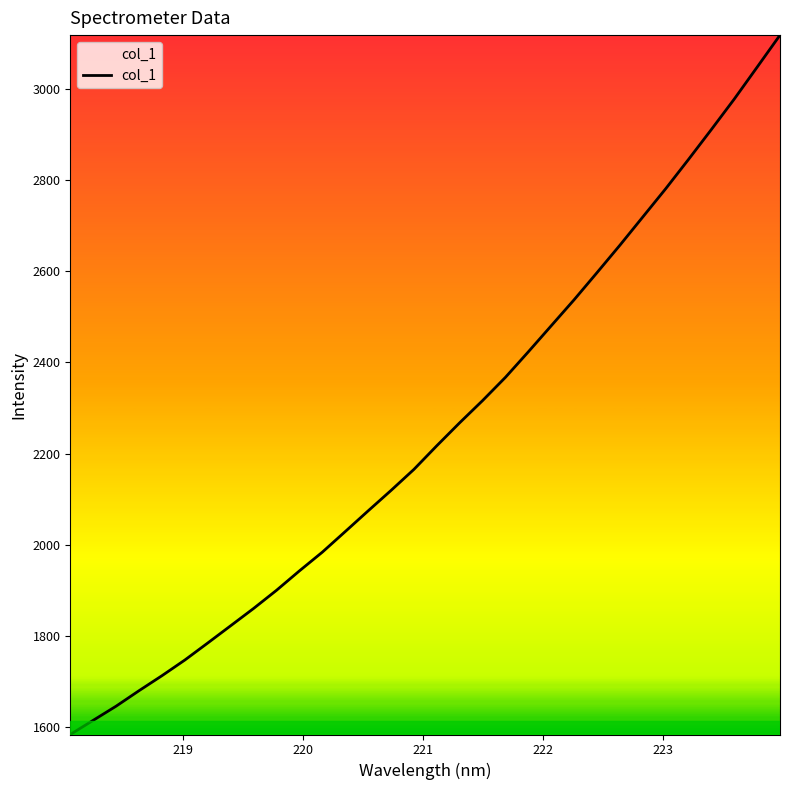

What is the minimum value shown in the chart?

1583.7